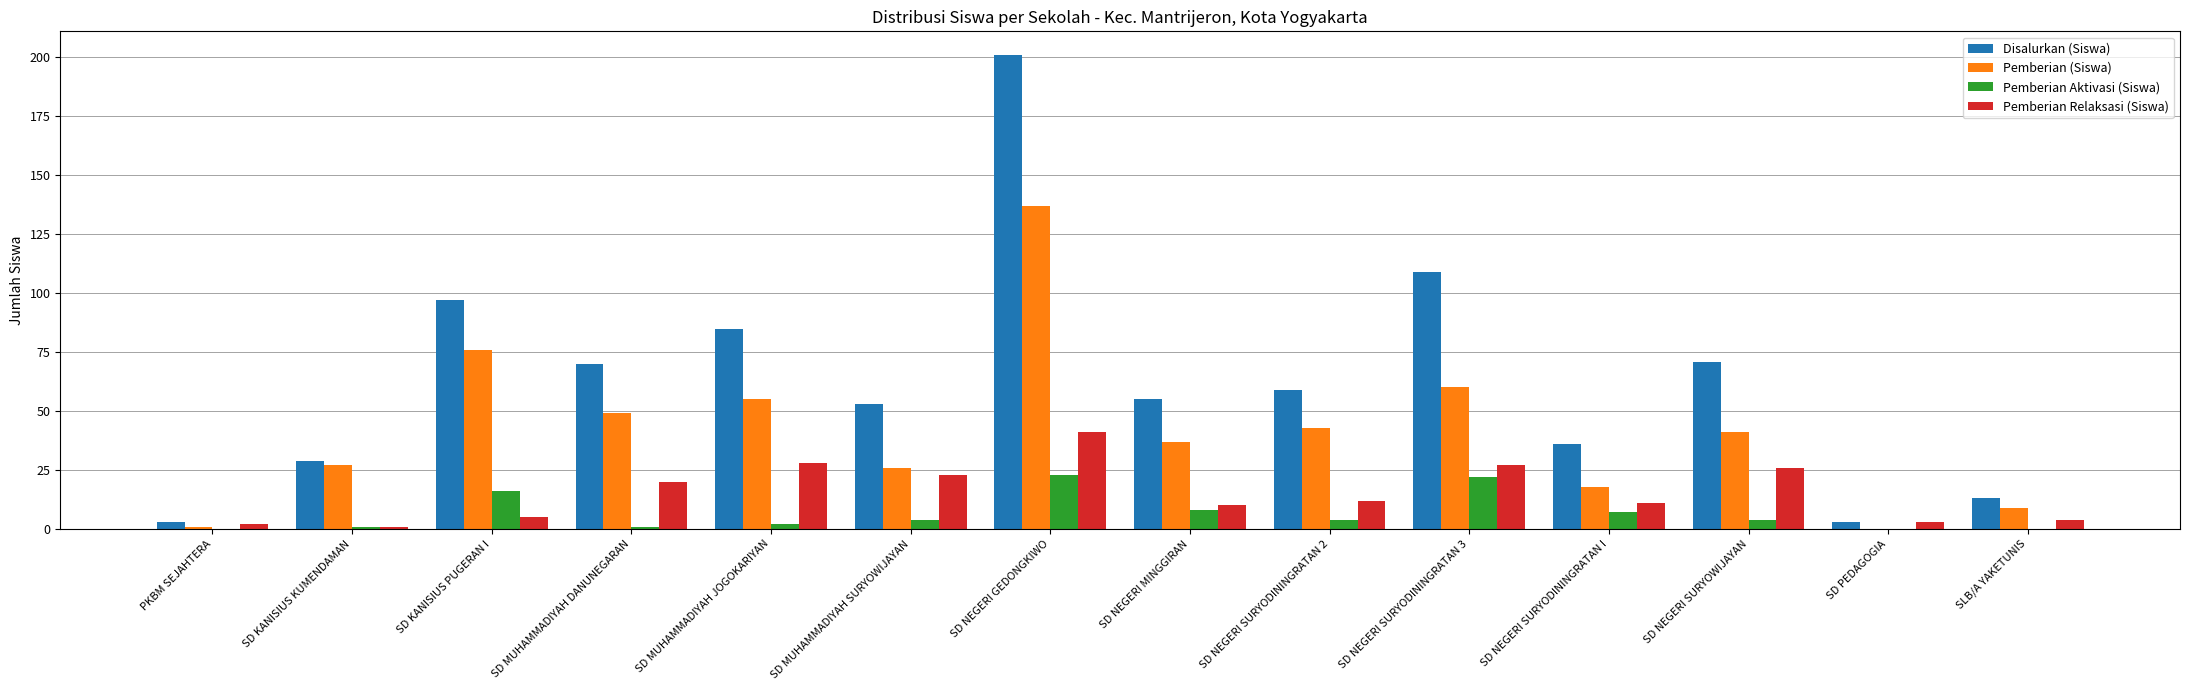

What value does the Disalurkan (Siswa) series have at SD NEGERI SURYODININGRATAN I, to the nearest 5?

35